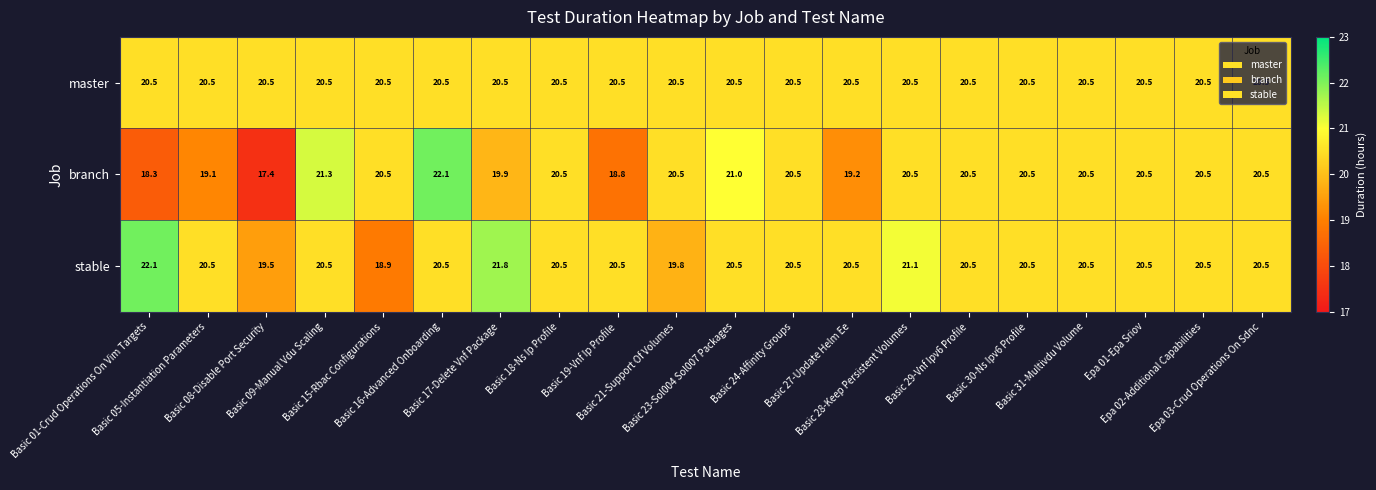

At how many categories does at least one series exceed 20?

20